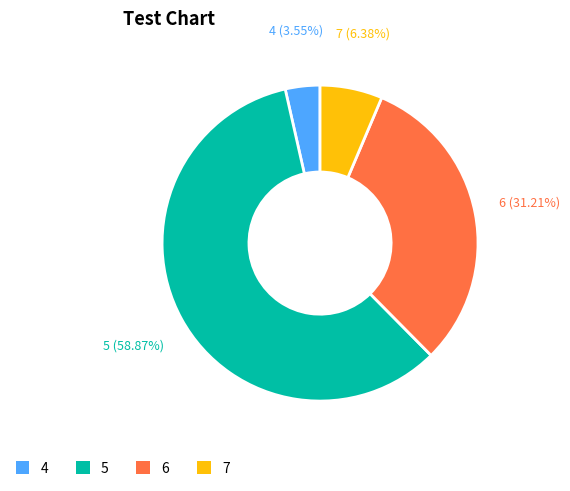

Is the sum of 7 and 5 greater than half?

Yes